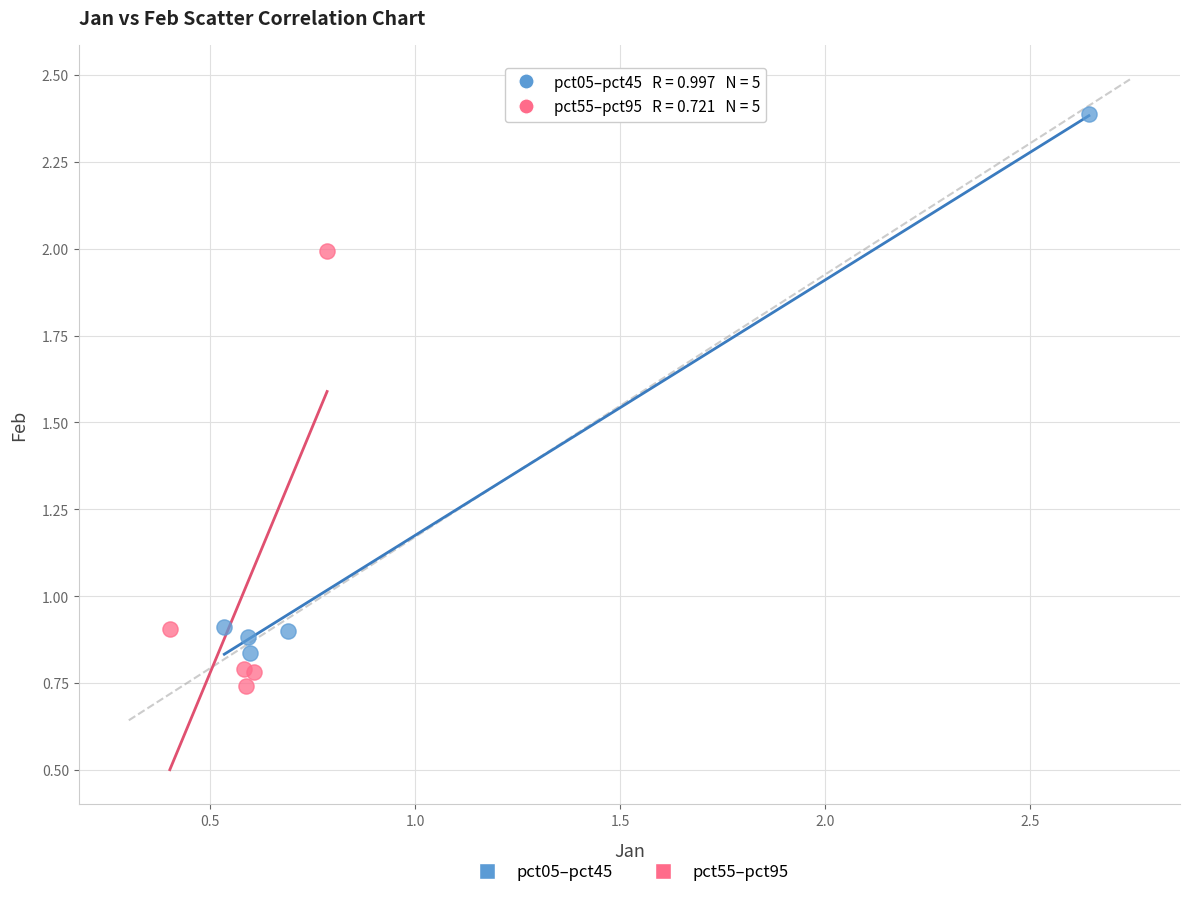

Which series contains the lowest Y value?

pct55–pct95